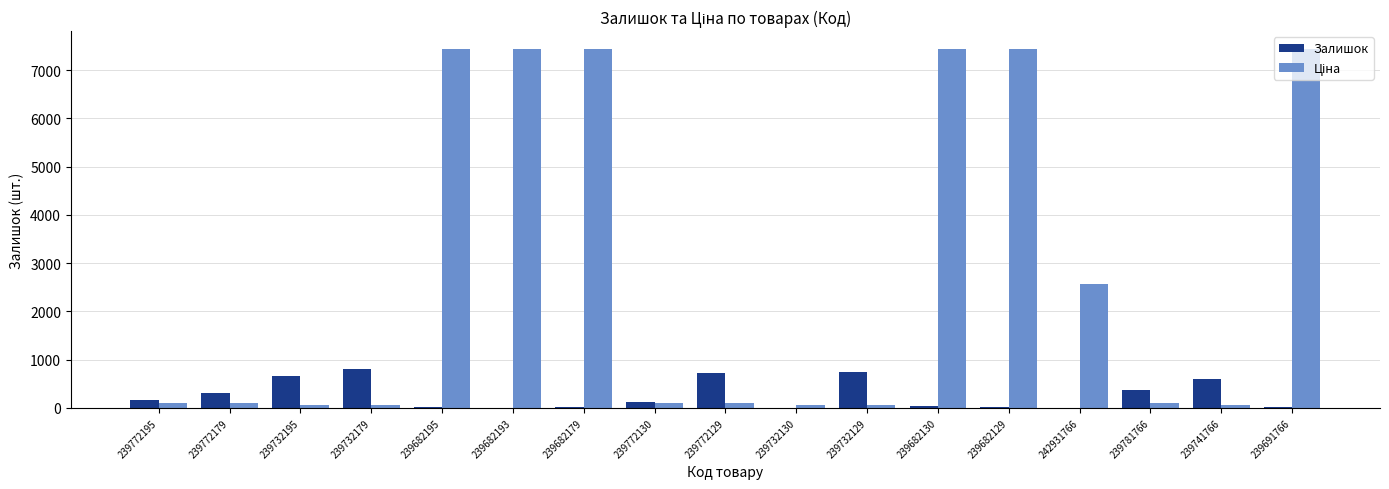

True or false: Залишок has a value of 160.0 at 239772195.

True